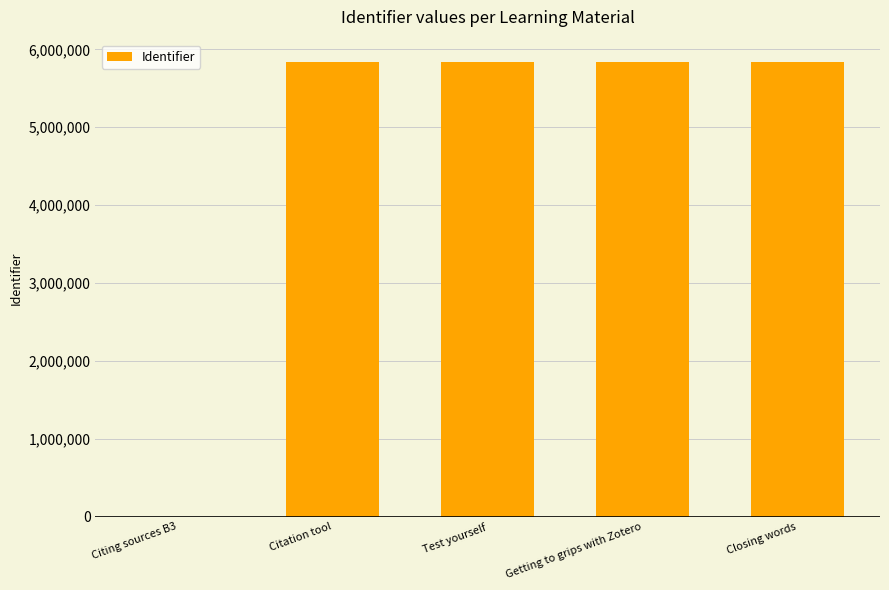

Between Citing sources B3 and Test yourself, which is larger?

Test yourself